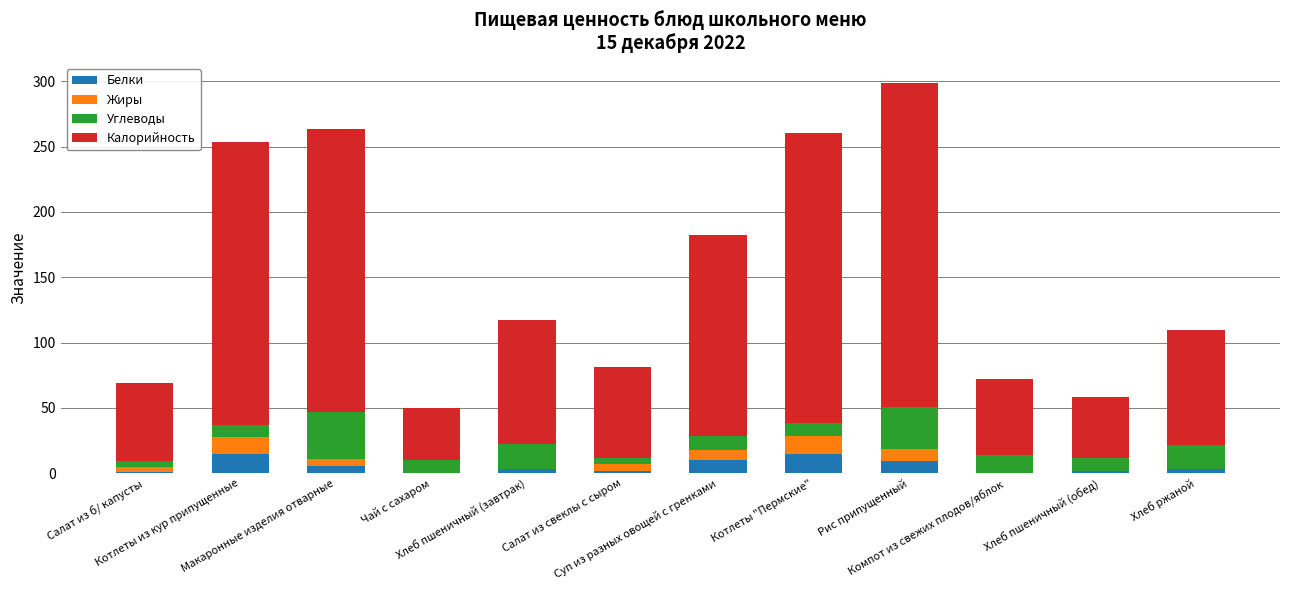

At which label does Белки first exceed 3?

Котлеты из кур припущенные